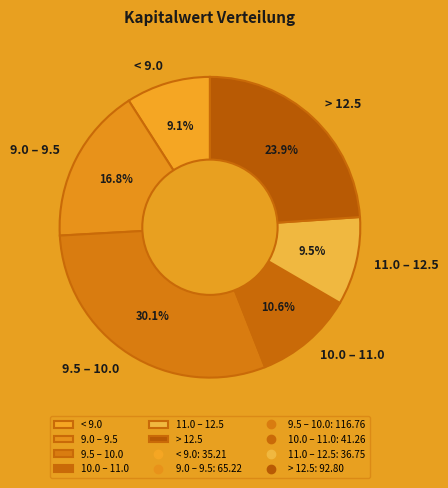

To the nearest percent, what is the difference between the largest and smallest slice percentages?

21%